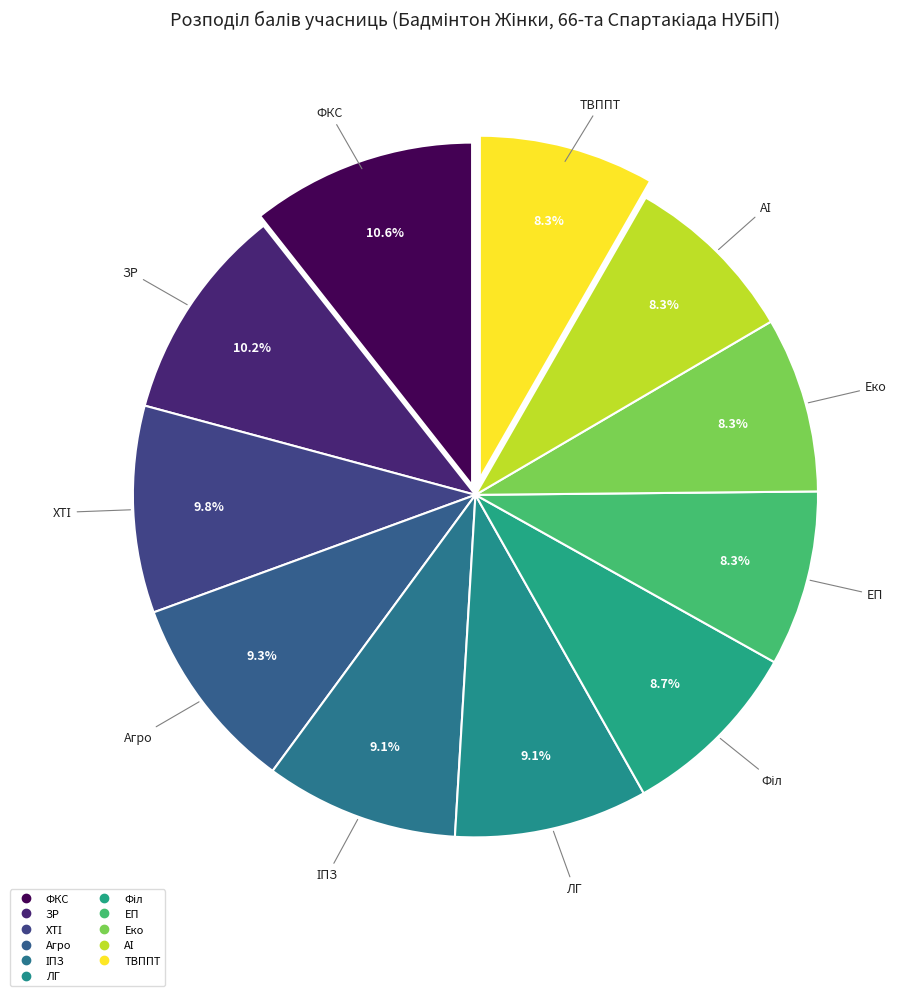

To the nearest percent, what is the combined percentage of ТВППТ and ФКС?

19%